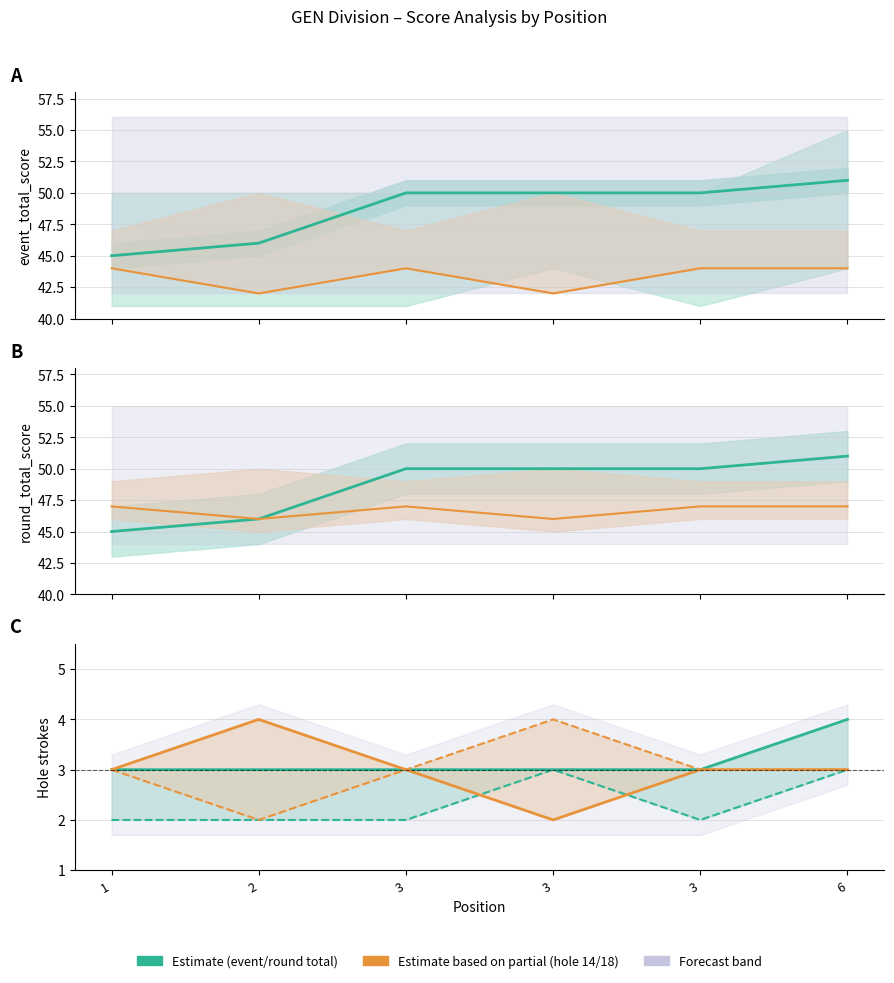

The hole_14 series shows 4 at 2. True or false?

True